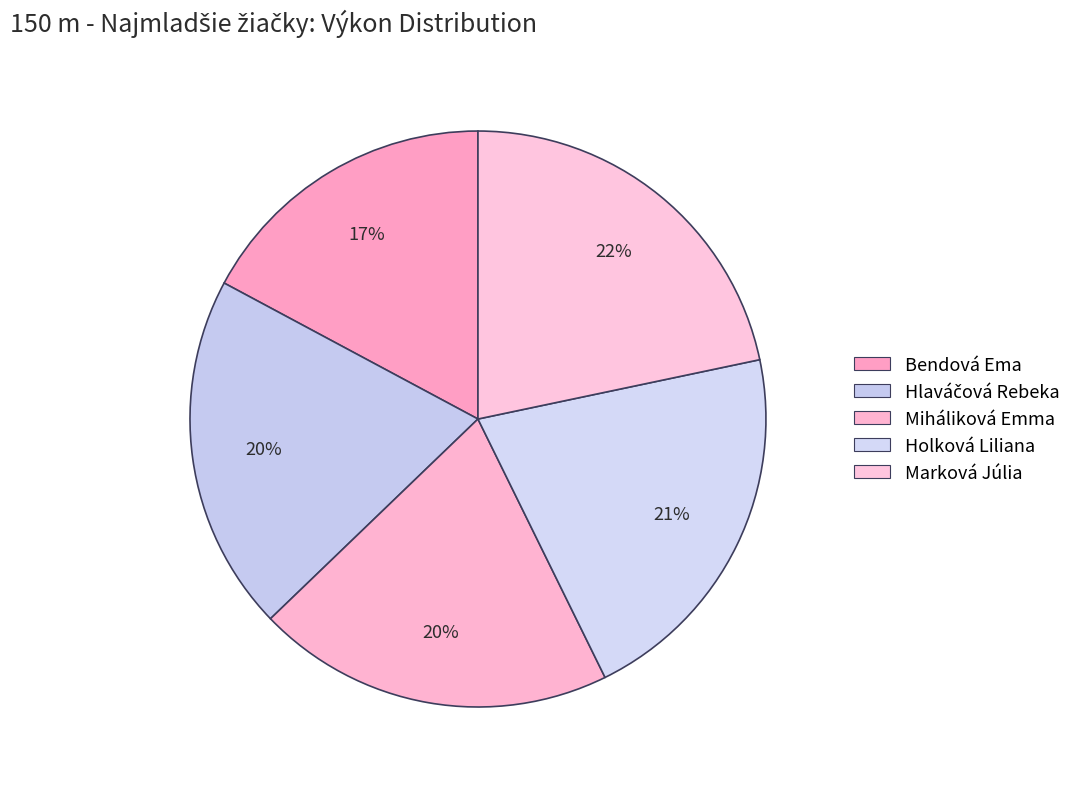

Which slice is the smallest?

Bendová Ema